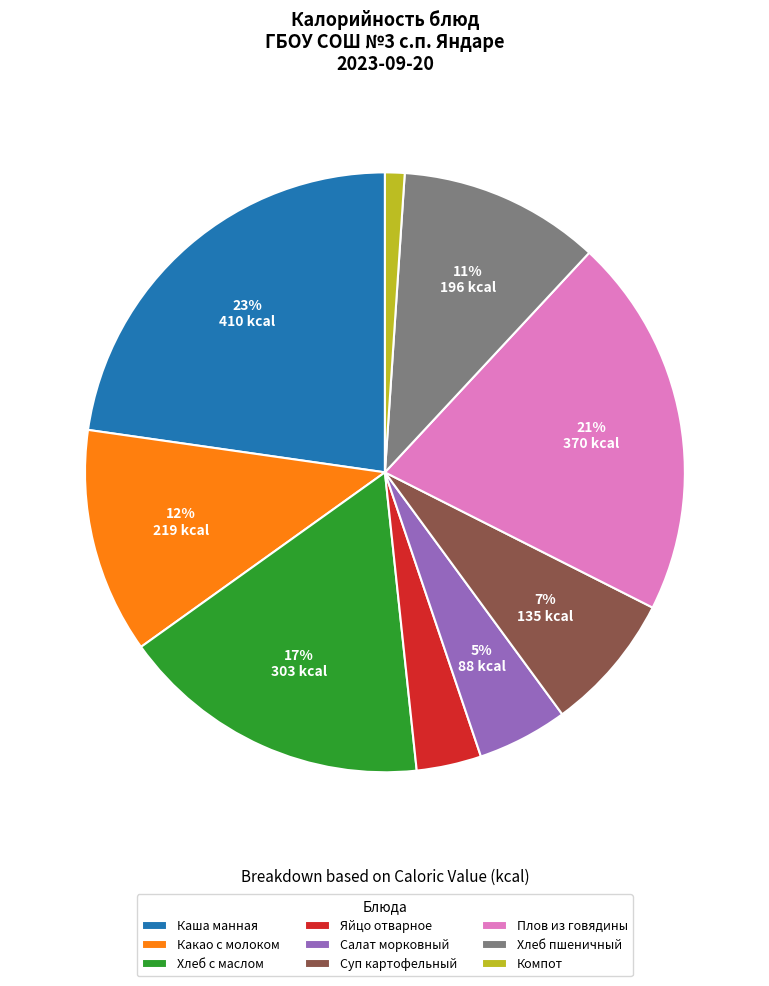

Which slice is the smallest?

Компот